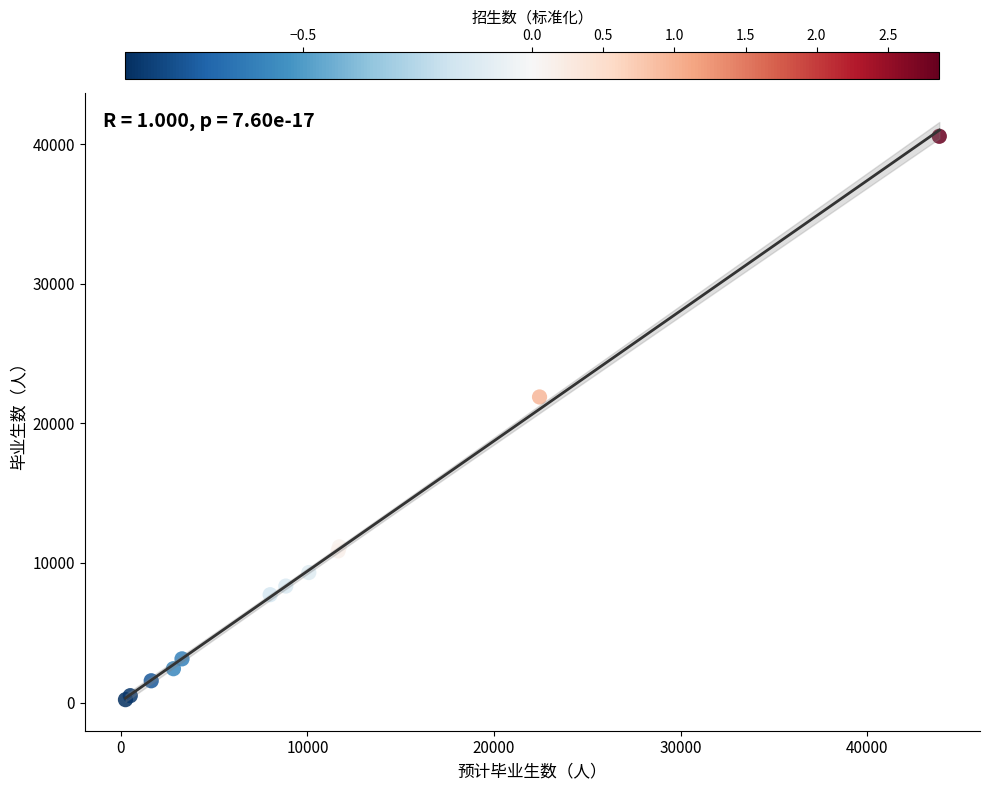

What Y value in the scatter plot is closest to 20388?

21893